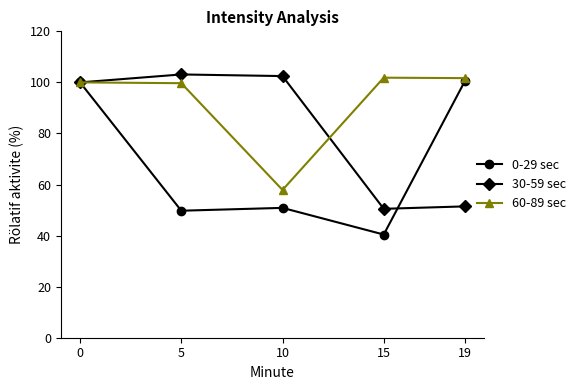

Which label corresponds to the smallest value in the chart?

15